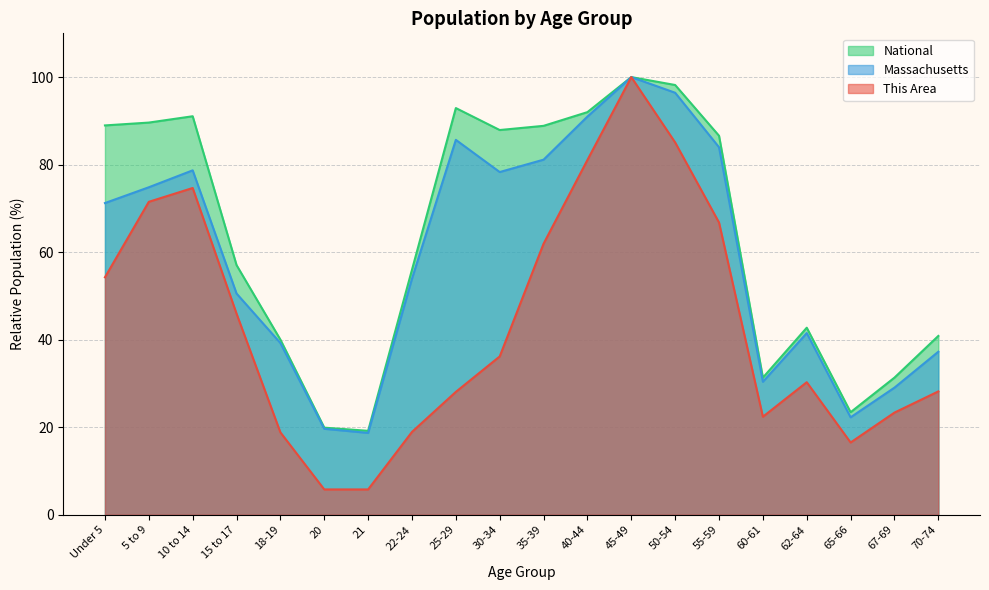

True or false: This Area has more than 0 interior local peaks.

True